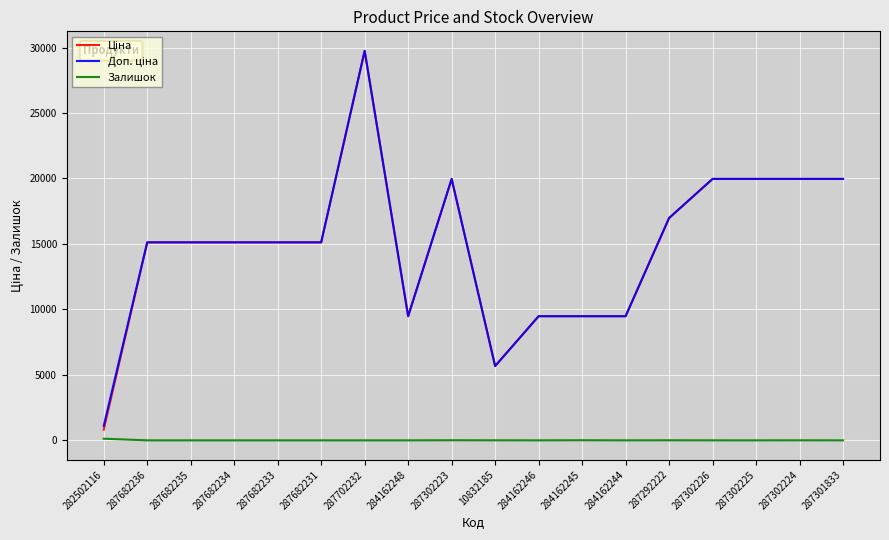

At which category is the sum across all series the highest?

287702232